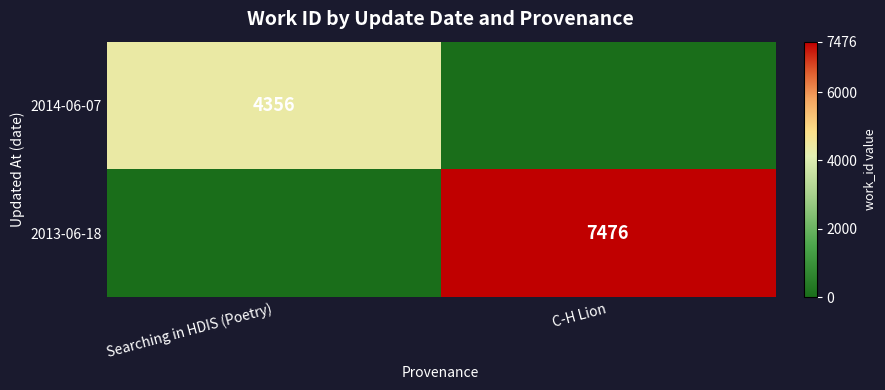

Is it true that 2014-06-07 equals 4356 at Searching in HDIS (Poetry)?

True